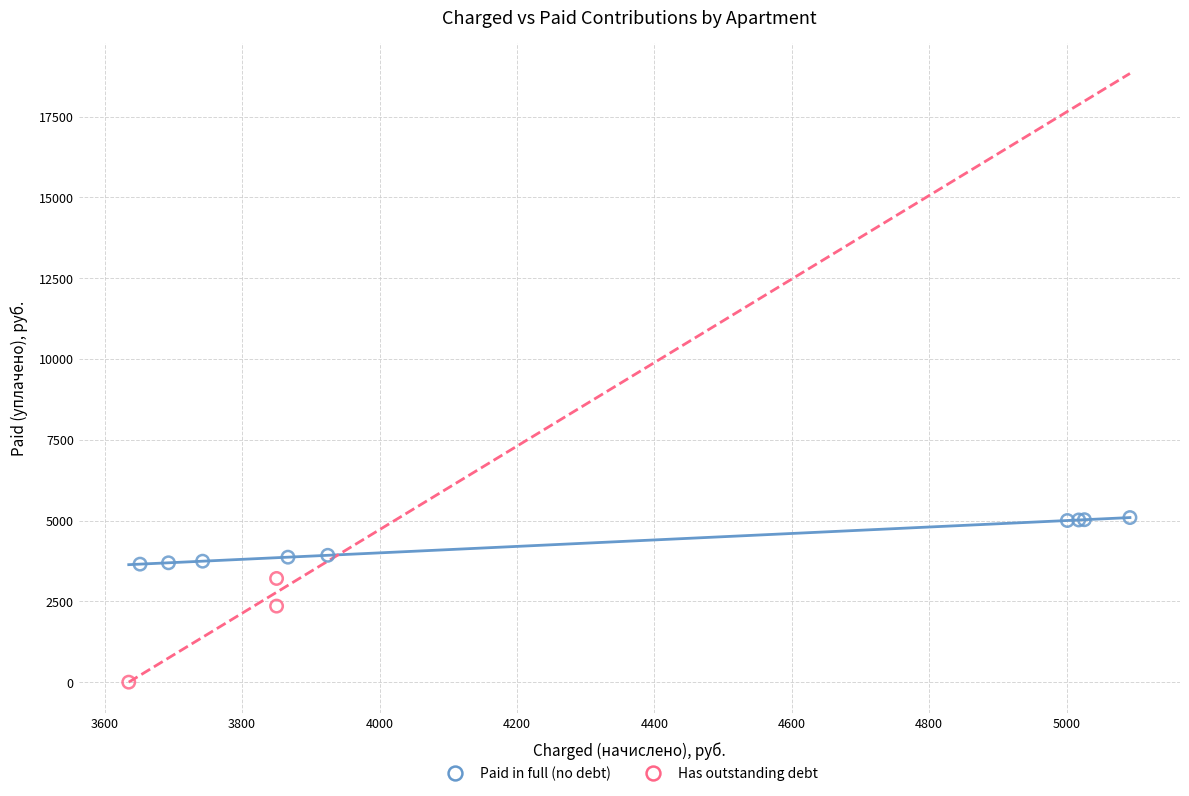

Which series has the largest Y range (max minus min)?

Has outstanding debt